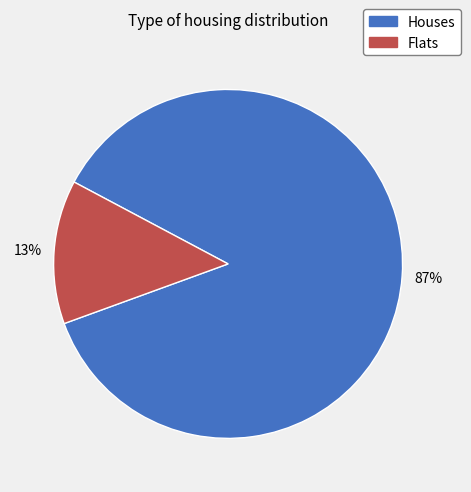

What percentage is the Houses slice, to the nearest percent?

87%